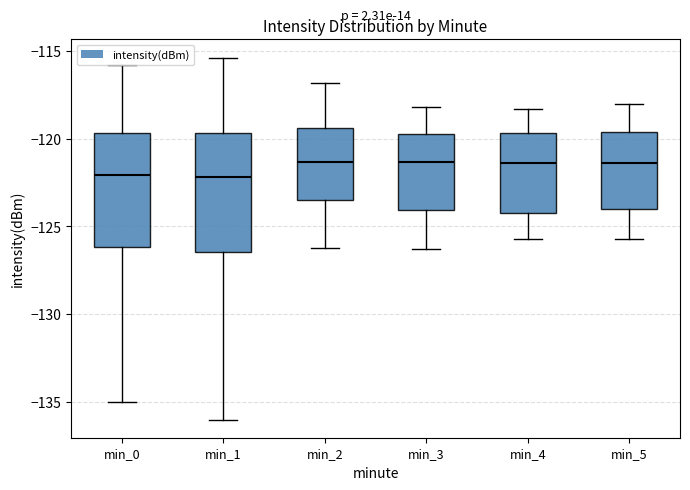

Where does the lower whisker of the box for min_3 end on the y-axis? The values are not printed on the chart, so give them approximately, as read against the axis.

-126.5